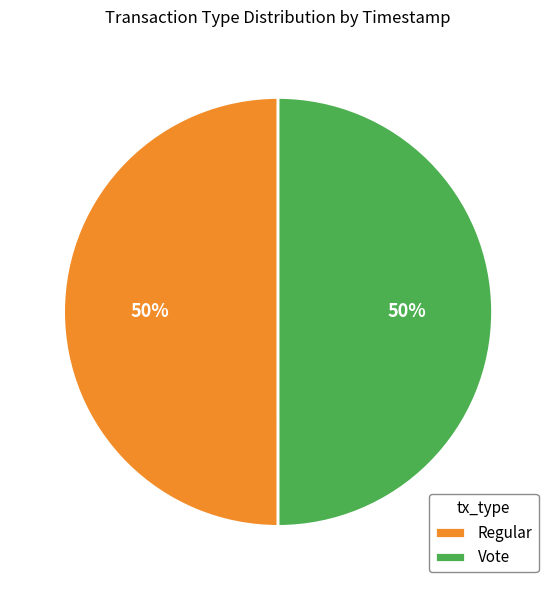

Is it true that Regular is 41% of the pie?

False